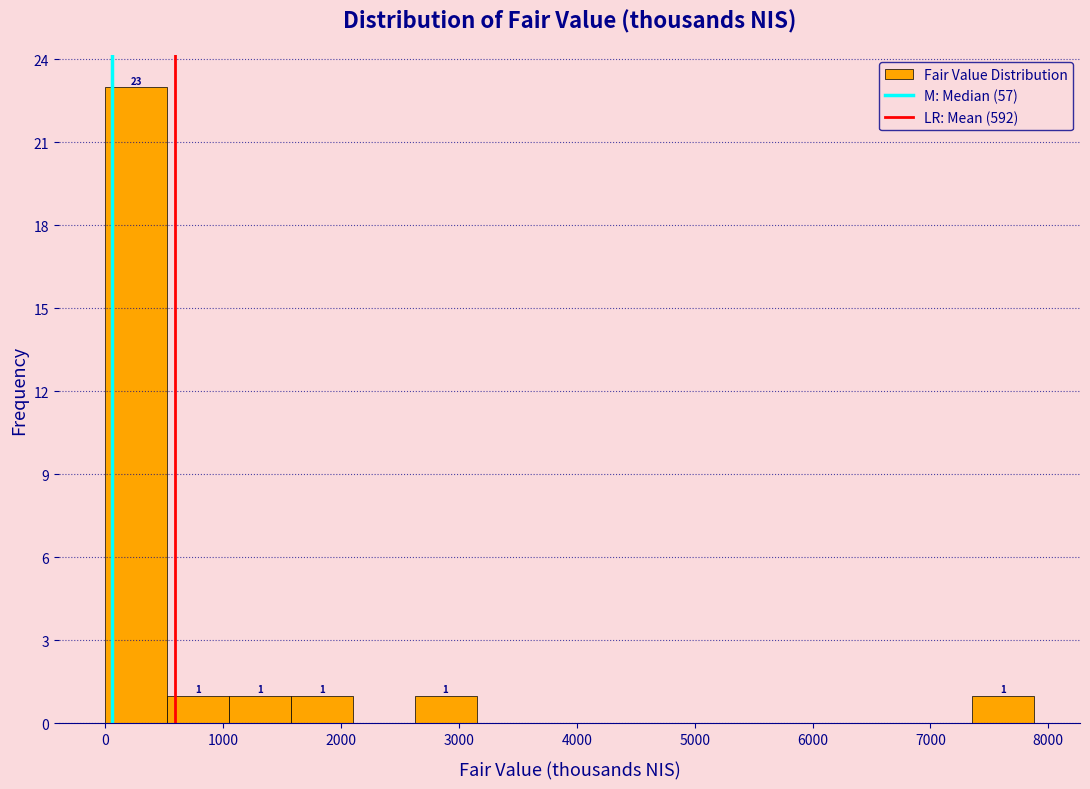

Which range on the x-axis has the tallest bar?

0 to 500